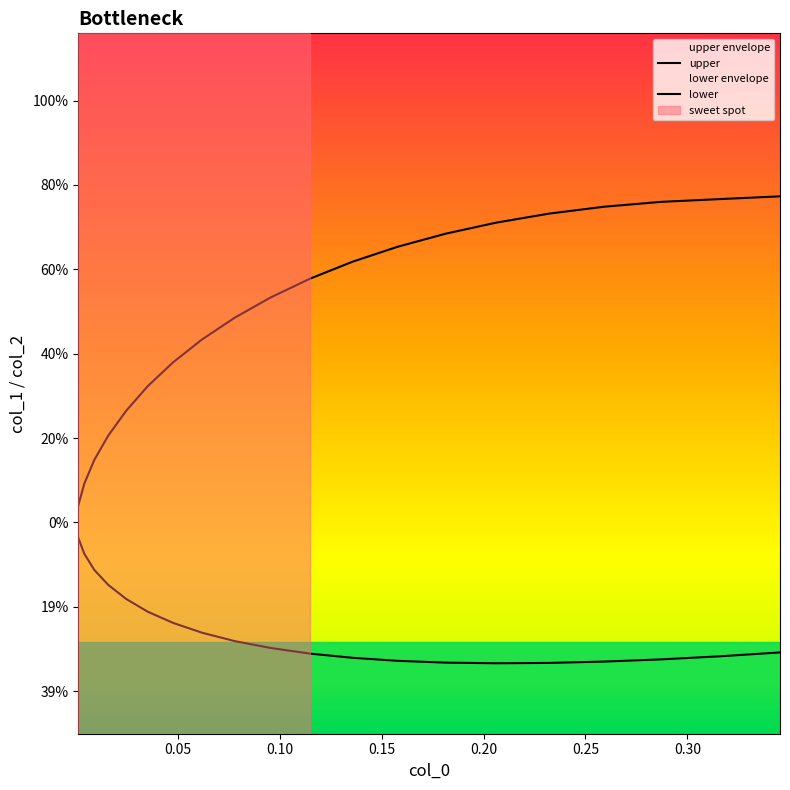

How many interior local valleys does the lower series have?

1